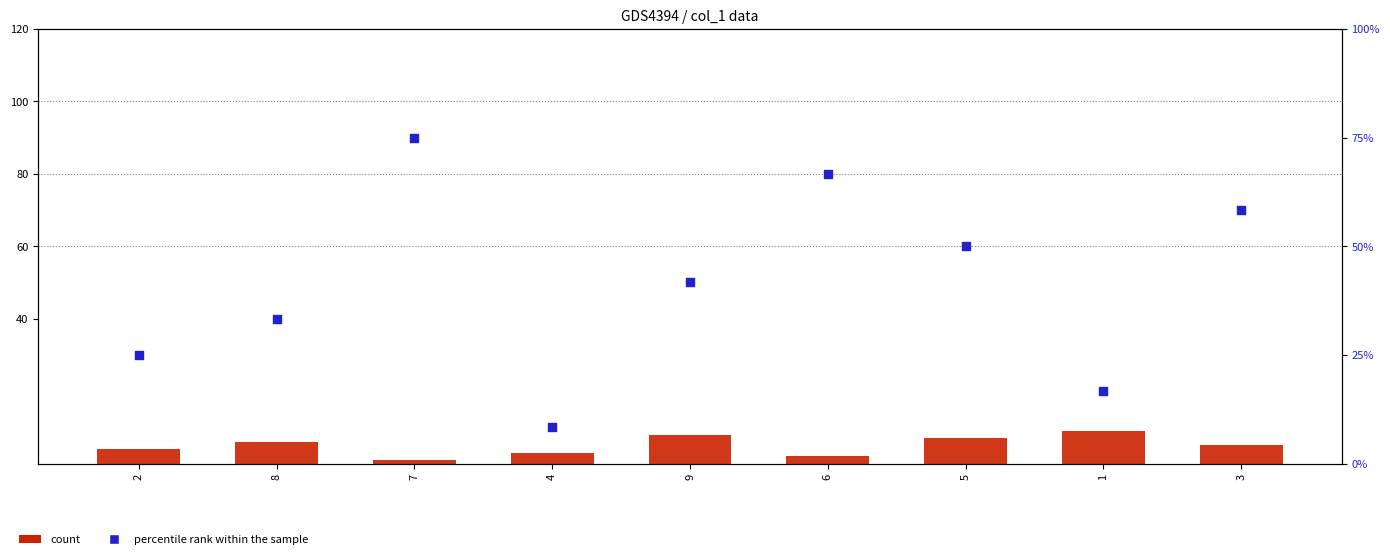

At which category is the sum across all series the highest?

7